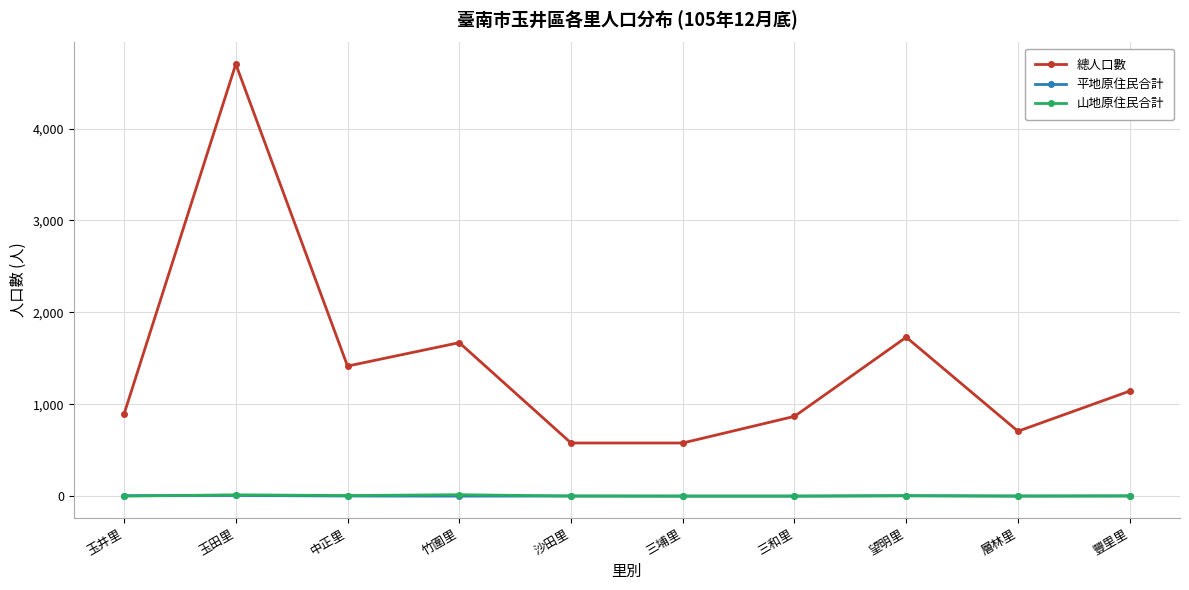

What is the label of the 10th point from the right?

玉井里